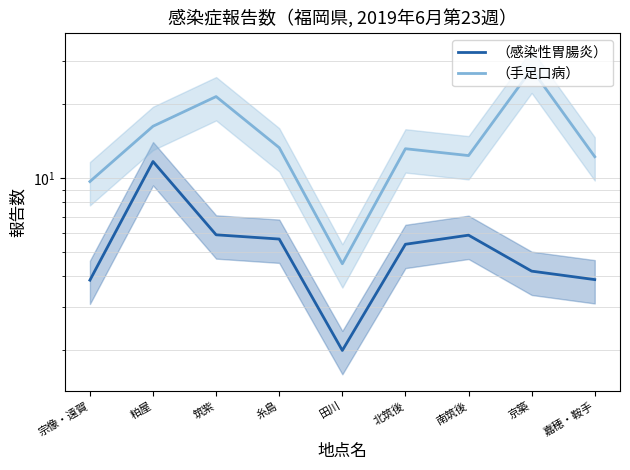

Read the （感染性胃腸炎） value at 粕屋.

11.7